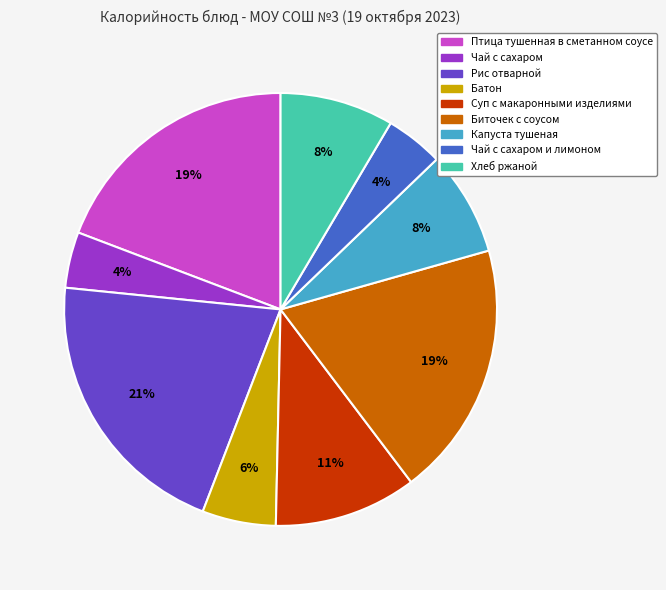

To the nearest percent, what is the difference between the largest and smallest slice percentages?

17%